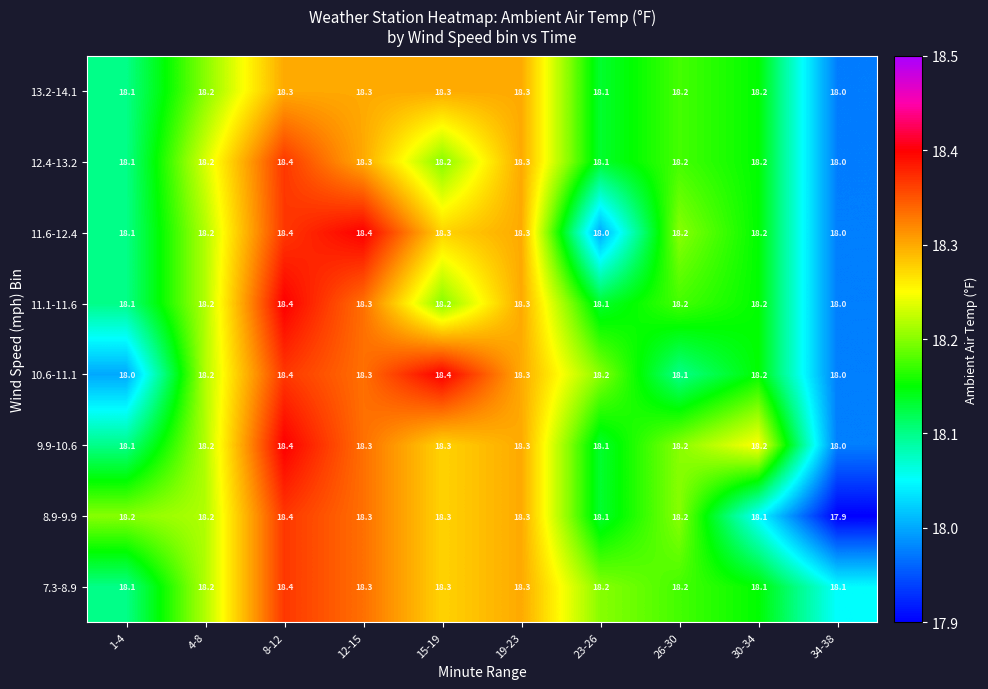

At which category does the chart reach its minimum across all series?

34-38